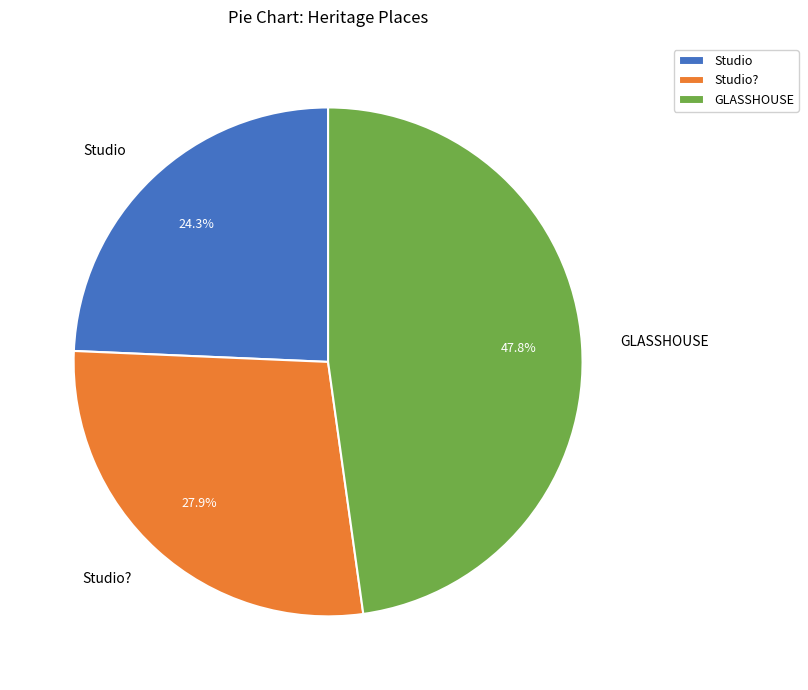

What is the largest slice in the pie chart?

GLASSHOUSE